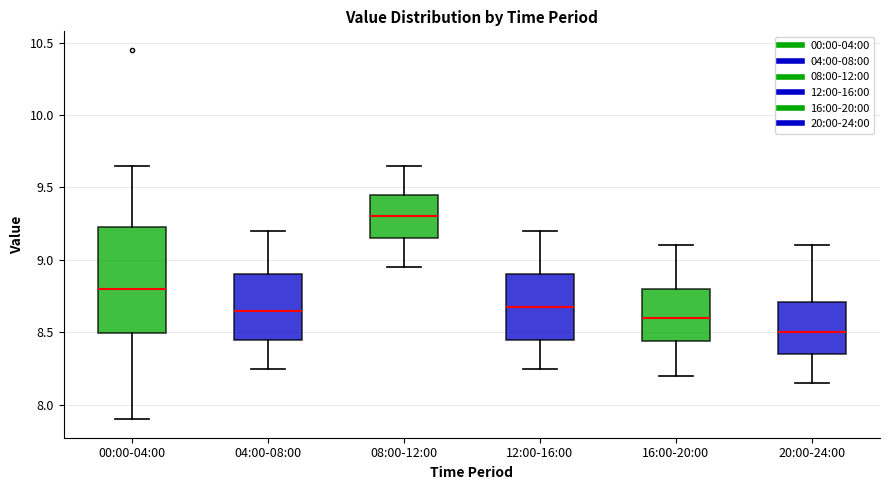

Reading left to right, read every box against the y-axis: the position of its median line, the range the box covers, and the ends of its whiskers. The values are not printed on the chart, so give them approximately, as read against the axis.

00:00-04:00: median 8.80, box 8.50 to 9.25, whiskers 7.90 to 9.65
04:00-08:00: median 8.65, box 8.45 to 8.90, whiskers 8.25 to 9.20
08:00-12:00: median 9.30, box 9.15 to 9.45, whiskers 8.95 to 9.65
12:00-16:00: median 8.70, box 8.45 to 8.90, whiskers 8.25 to 9.20
16:00-20:00: median 8.60, box 8.45 to 8.80, whiskers 8.20 to 9.10
20:00-24:00: median 8.50, box 8.35 to 8.70, whiskers 8.15 to 9.10